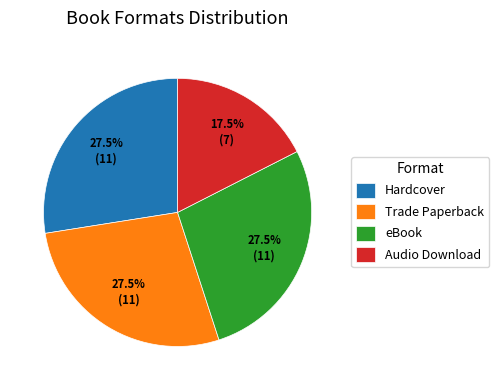

Between Audio Download and Trade Paperback, which is larger?

Trade Paperback